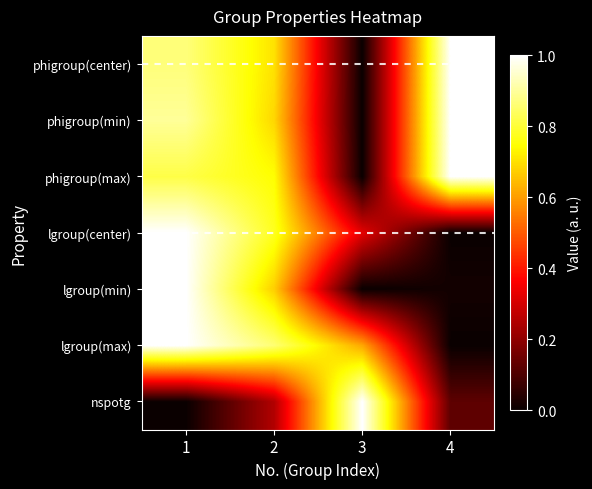

At how many categories does at least one series exceed 0?

4